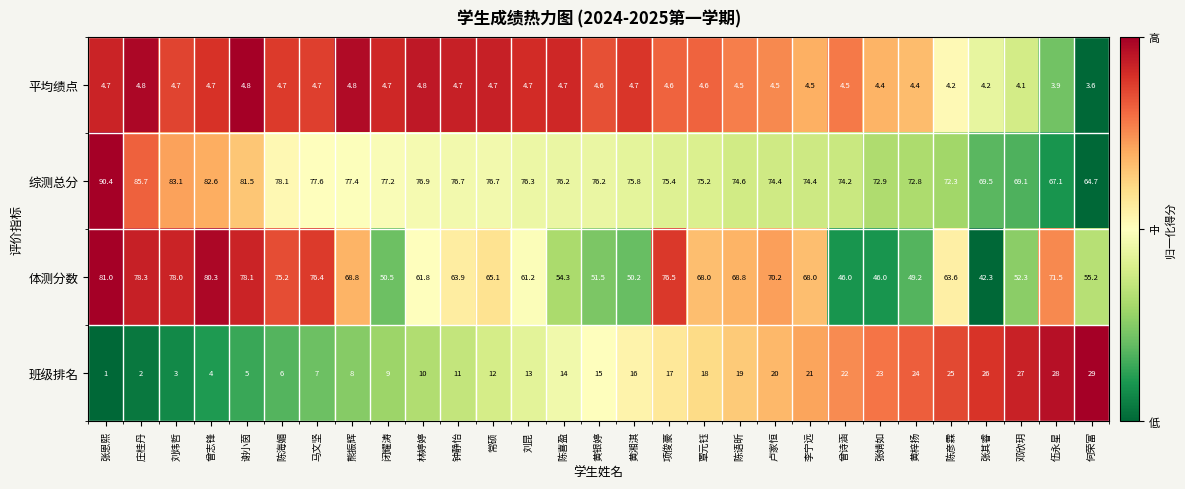

The value of 平均绩点 at 曾诗涵 is 1.7. True or false?

False